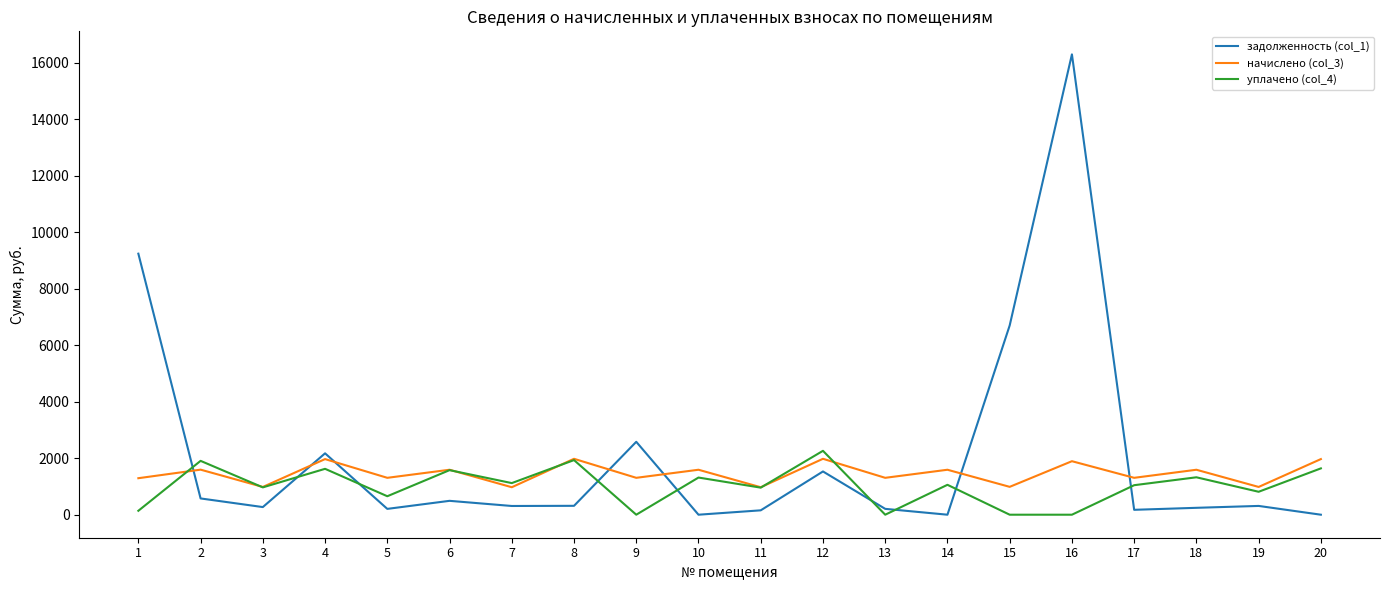

Which category has the highest value in the уплачено (col_4) series?

12